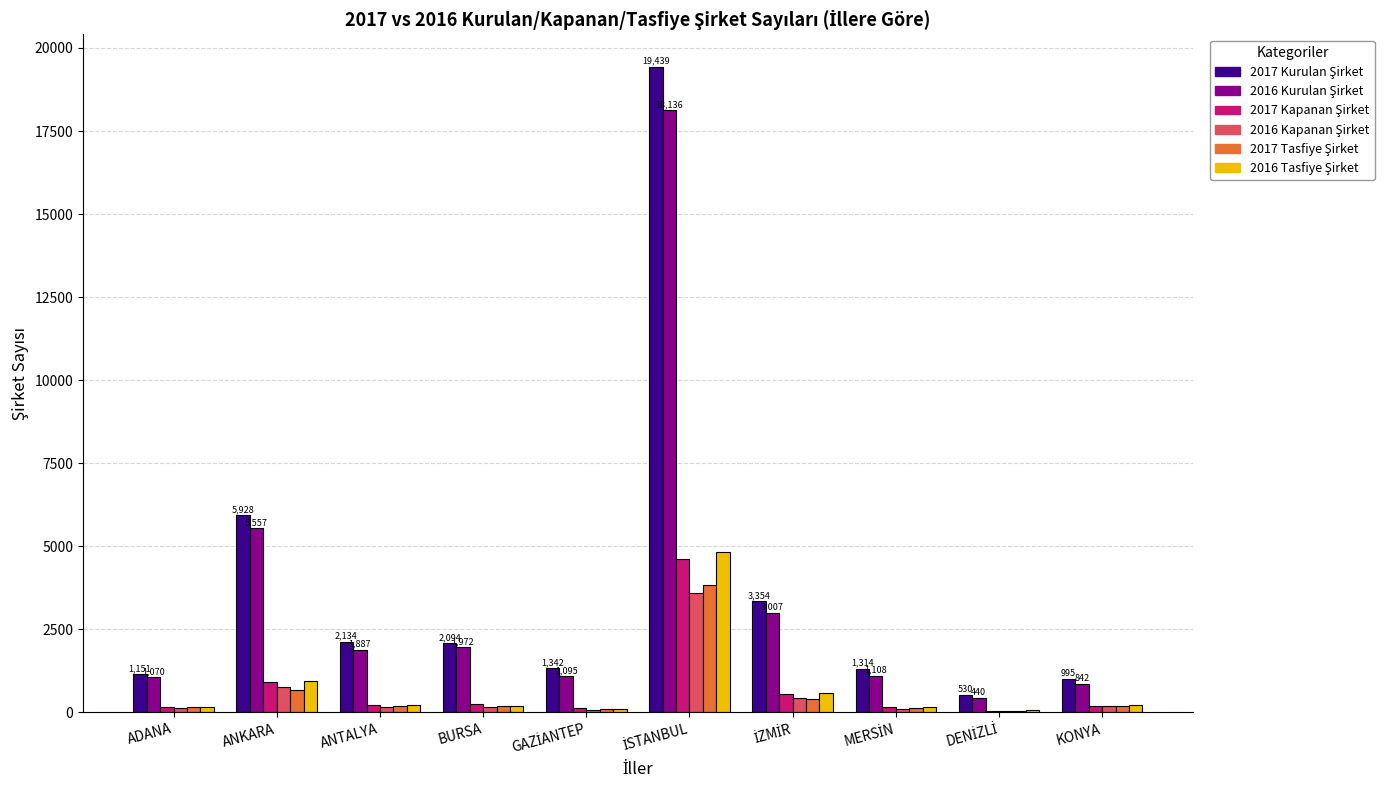

What is the maximum value shown in the chart?

19439